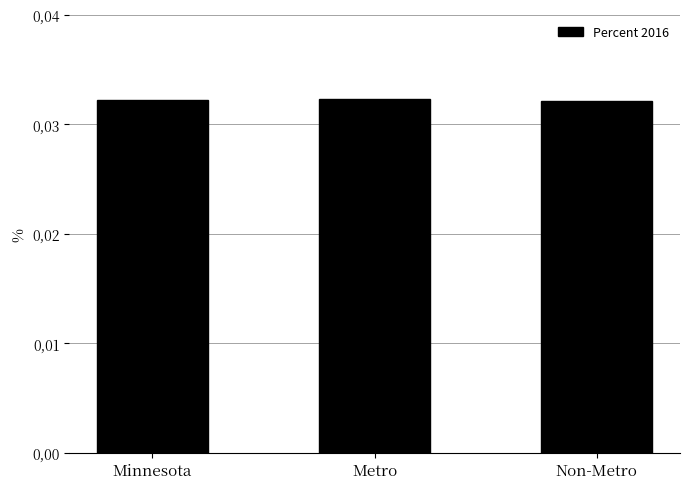

True or false: the data shows 0.0 at Metro.

True